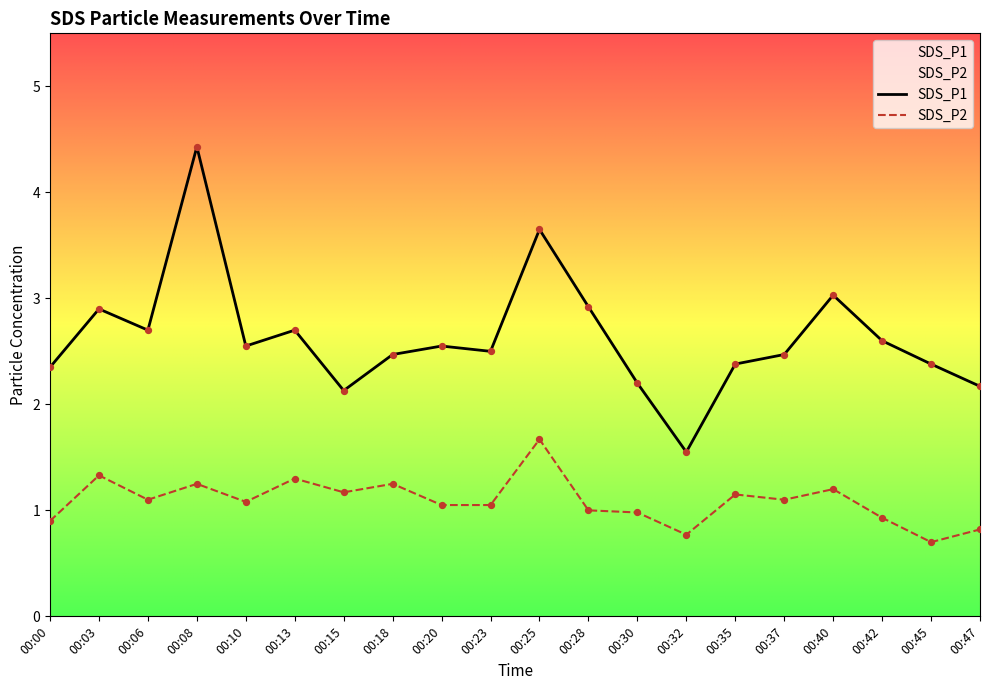

At how many categories does at least one series exceed 1?

20